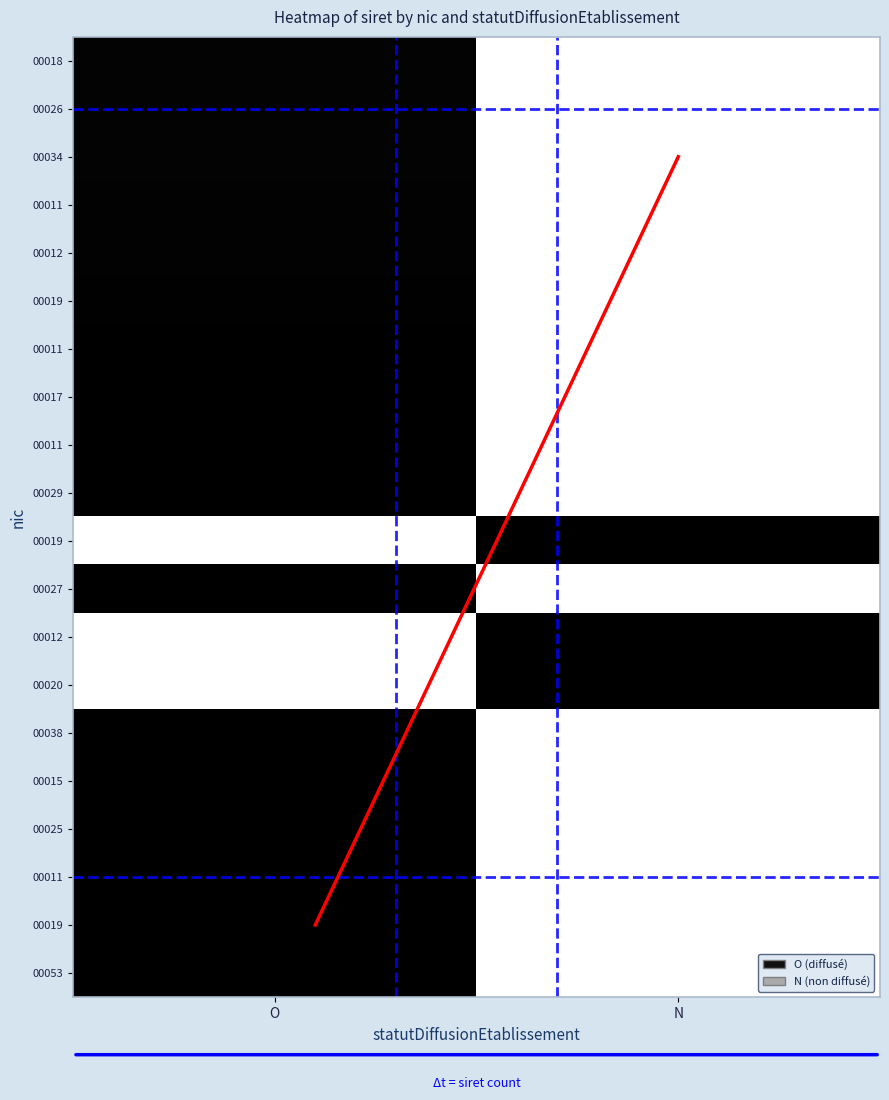

At which category does the chart reach its peak across all series?

O